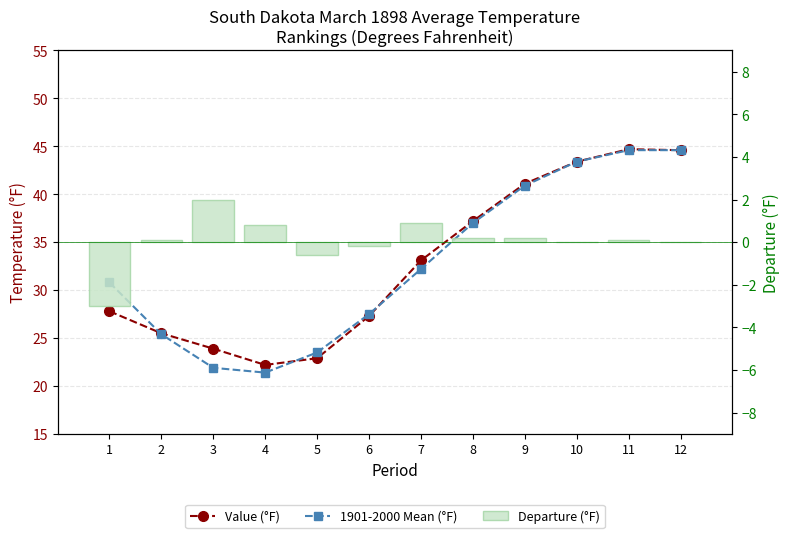

Which category has the lowest value across all series?

1